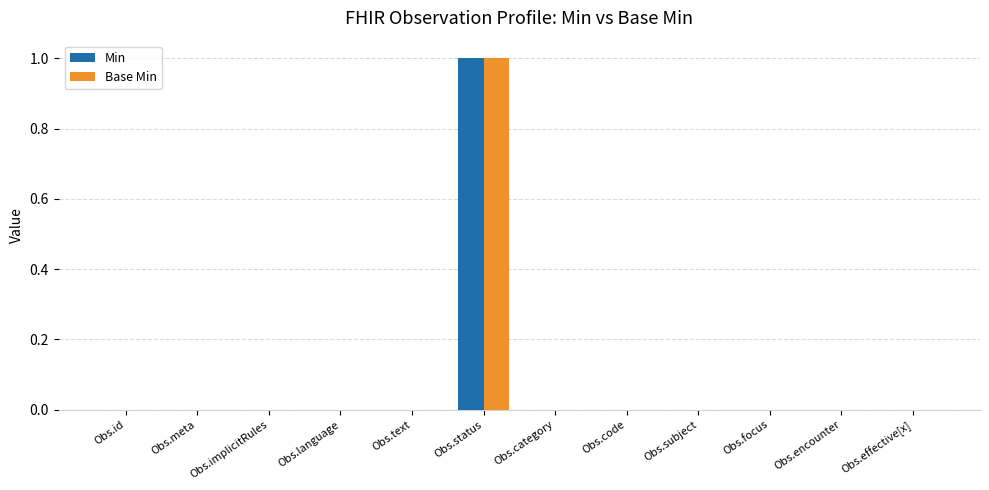

Which category has the highest value in the Base Min series?

Obs.status